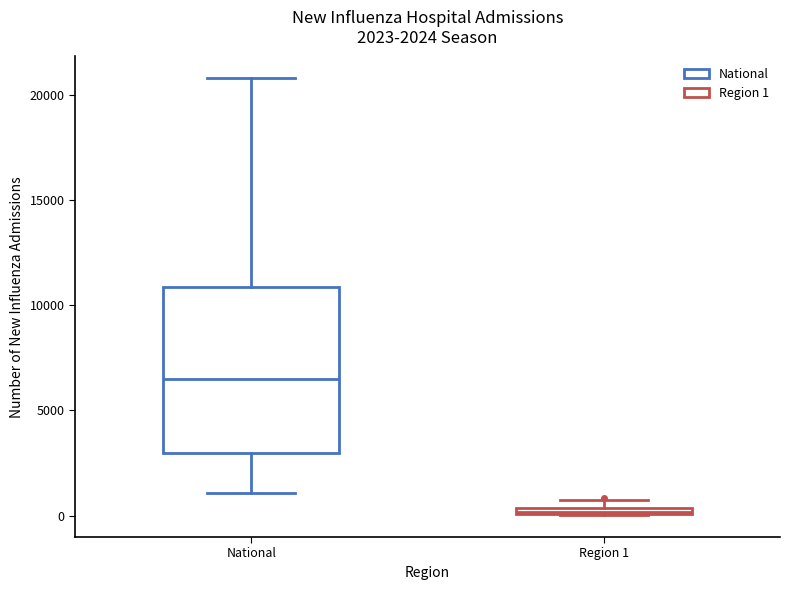

Which box has the lowest median line?

Region 1